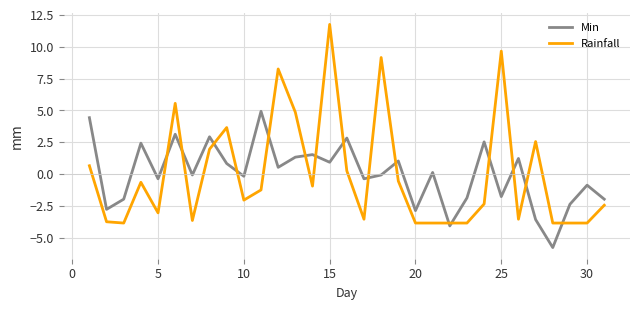

True or false: Min and Rainfall cross at least once.

True